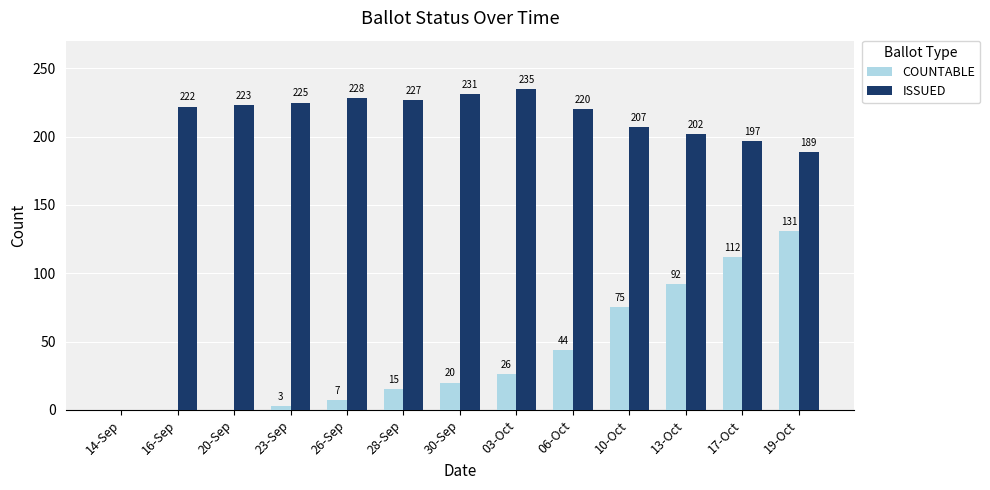

How many distinct data groups are displayed?

2